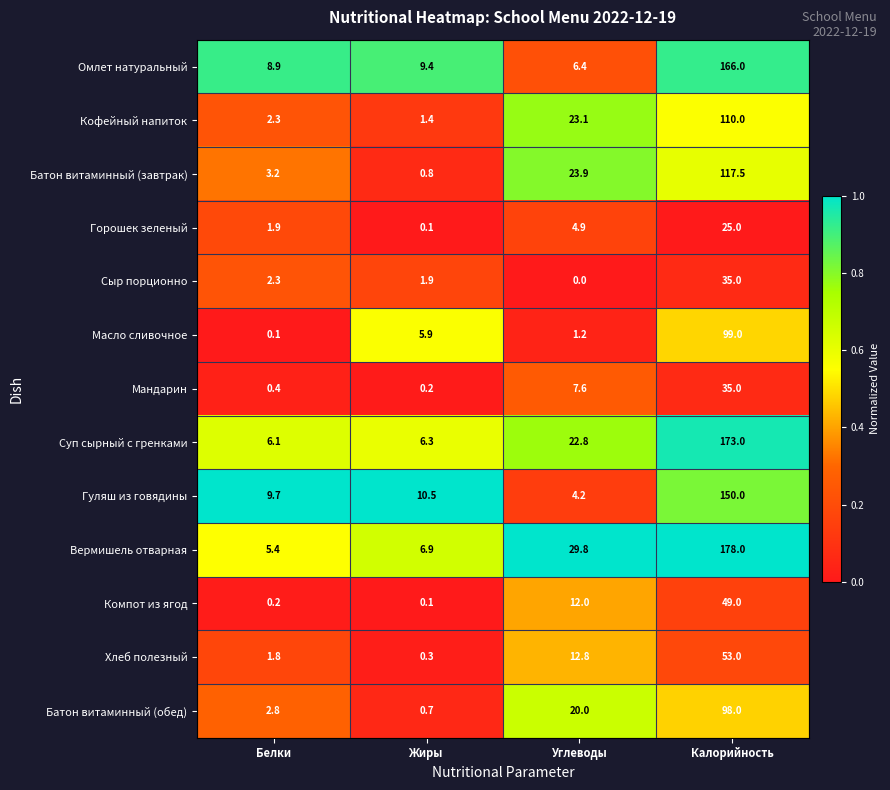

Which series has the largest range (max minus min)?

Вермишель отварная